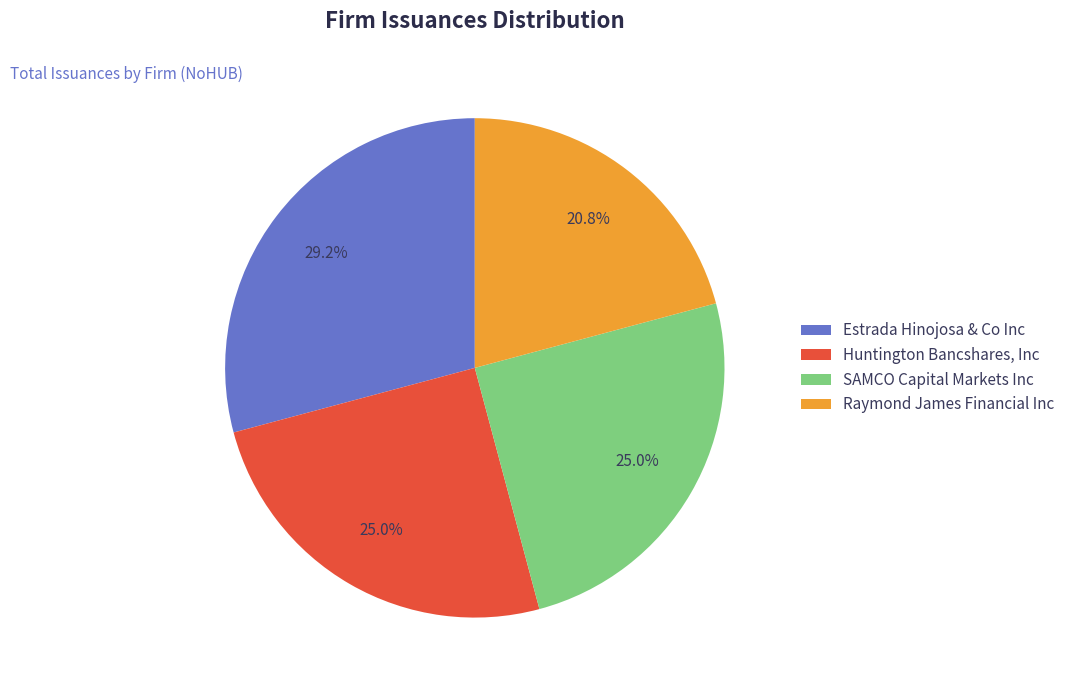

To the nearest percent, what is the difference between the largest and smallest slice percentages?

8%